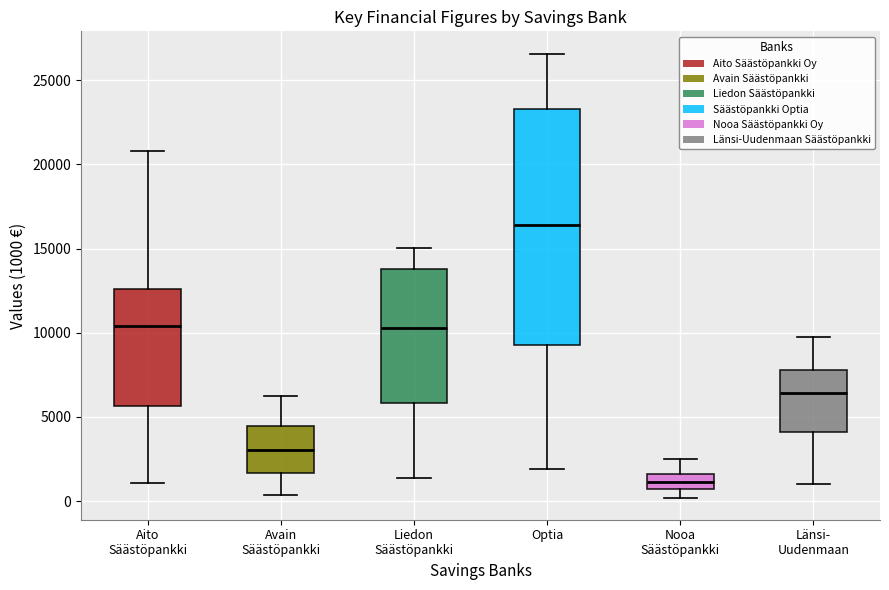

Reading left to right, read every box against the y-axis: the position of its median line, the range the box covers, and the ends of its whiskers. The values are not printed on the chart, so give them approximately, as read against the axis.

Aito Säästöpankki: median 10500, box 5500 to 12500, whiskers 1000 to 21000
Avain Säästöpankki: median 3000, box 1500 to 4500, whiskers 500 to 6000
Liedon Säästöpankki: median 10500, box 6000 to 14000, whiskers 1500 to 15000
Optia: median 16500, box 9500 to 23500, whiskers 2000 to 26500
Nooa Säästöpankki: median 1000, box 500 to 1500, whiskers 0 to 2500
Länsi- Uudenmaan: median 6500, box 4000 to 8000, whiskers 1000 to 10000